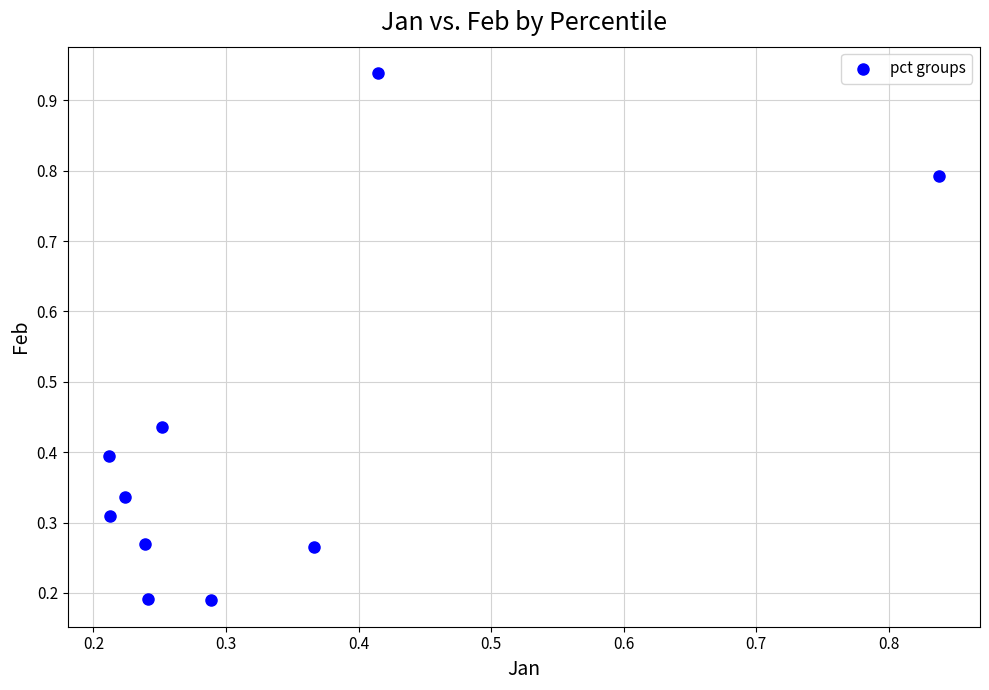

What is the range of X values (max minus min)?

0.6